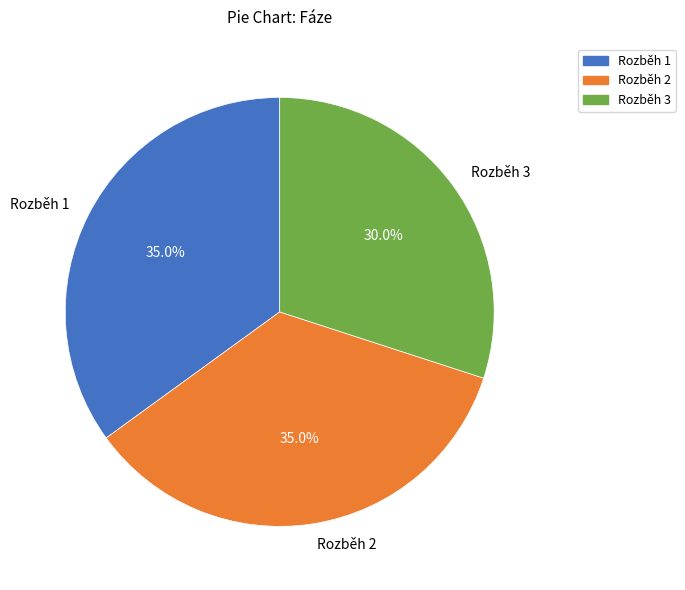

How many segments does this pie chart have?

3